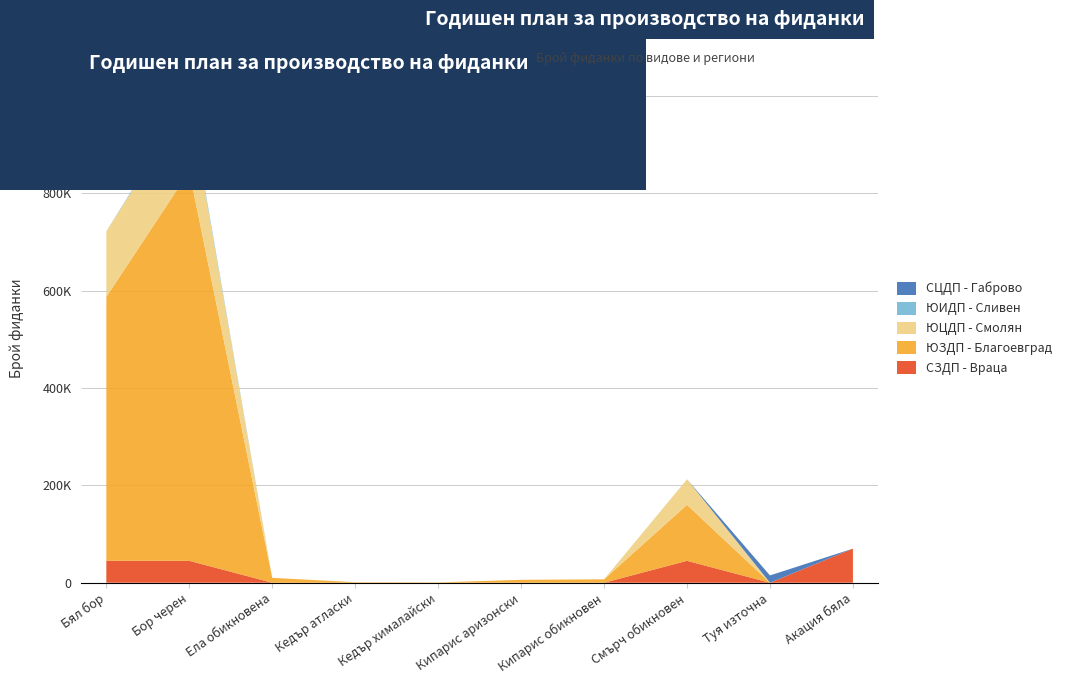

Reading left to right, what are all the values shown in this chart?

СЗДП - Враца: Бял бор=45000	Бор черен=45000	Ела обикновена=0	Кедър атласки=0	Кедър хималайски=0	Кипарис аризонски=0	Кипарис обикновен=0	Смърч обикновен=45000	Туя източна=0	Акация бяла=70000
ЮЗДП - Благоевград: Бял бор=542000	Бор черен=800000	Ела обикновена=10000	Кедър атласки=1100	Кедър хималайски=700	Кипарис аризонски=6000	Кипарис обикновен=7000	Смърч обикновен=115000	Туя източна=0	Акация бяла=0
ЮЦДП - Смолян: Бял бор=135000	Бор черен=144000	Ела обикновена=0	Кедър атласки=0	Кедър хималайски=0	Кипарис аризонски=0	Кипарис обикновен=0	Смърч обикновен=52500	Туя източна=0	Акация бяла=0
ЮИДП - Сливен: Бял бор=0	Бор черен=6000	Ела обикновена=0	Кедър атласки=0	Кедър хималайски=0	Кипарис аризонски=0	Кипарис обикновен=0	Смърч обикновен=0	Туя източна=0	Акация бяла=0
СЦДП - Габрово: Бял бор=0	Бор черен=0	Ела обикновена=0	Кедър атласки=0	Кедър хималайски=0	Кипарис аризонски=0	Кипарис обикновен=0	Смърч обикновен=0	Туя източна=15000	Акация бяла=0